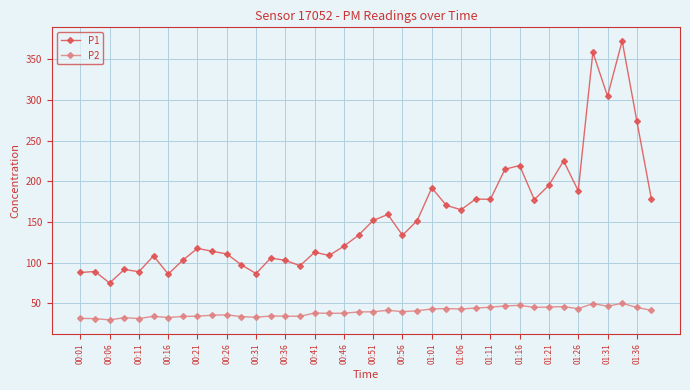

At how many categories does at least one series exceed 287?

3